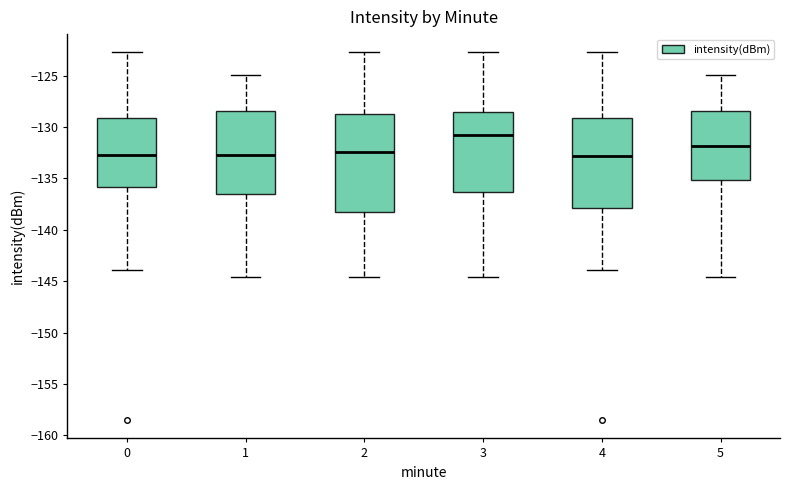

Which box's median line is the highest?

3